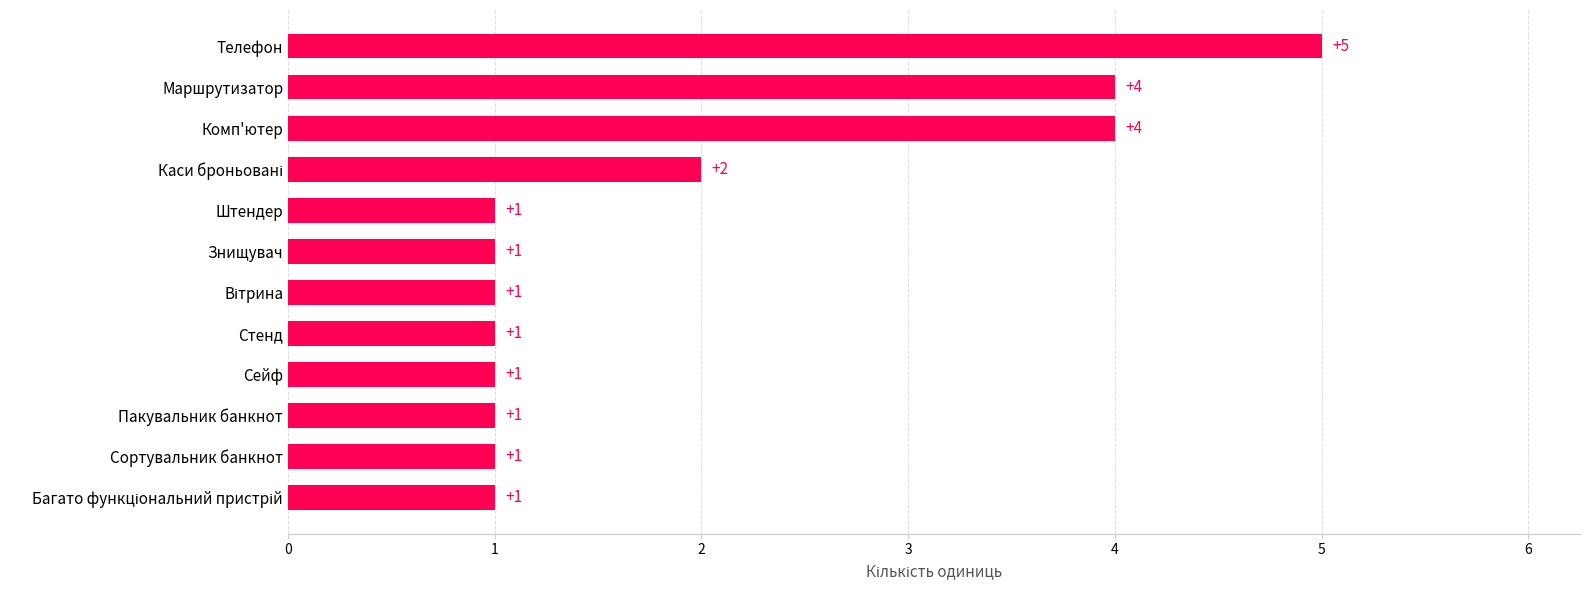

Reading top to bottom, transcribe all the data shown in this chart.

5	4	4	2	1	1	1	1	1	1	1	1